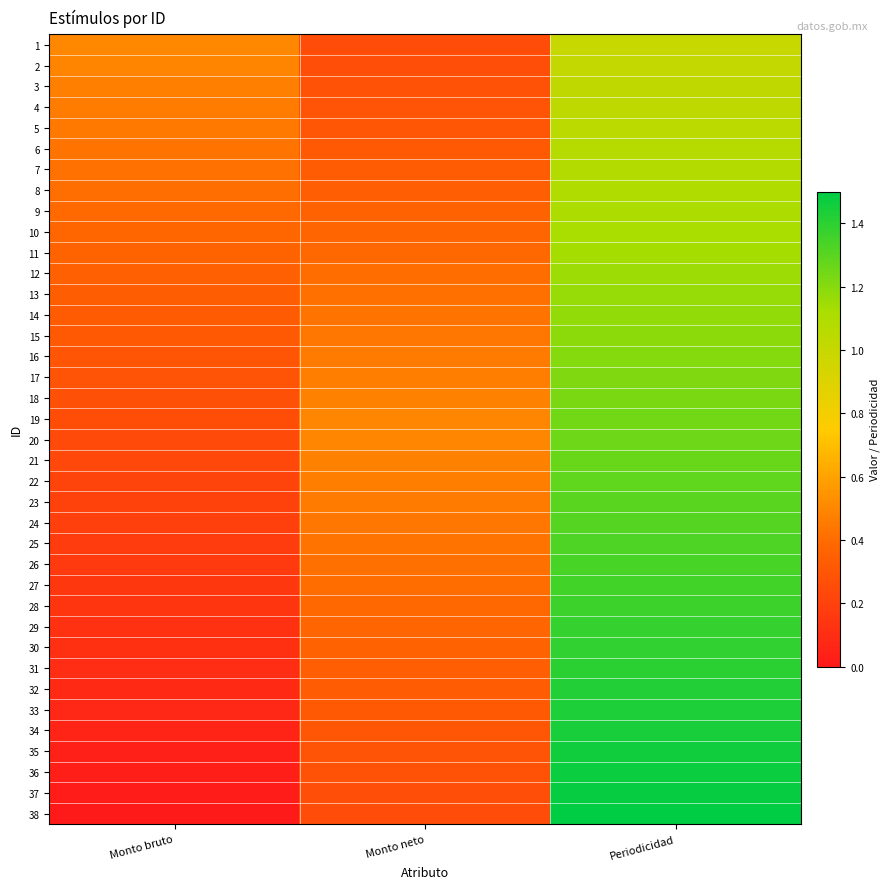

Between Monto bruto and Monto neto, which is larger?

Monto bruto